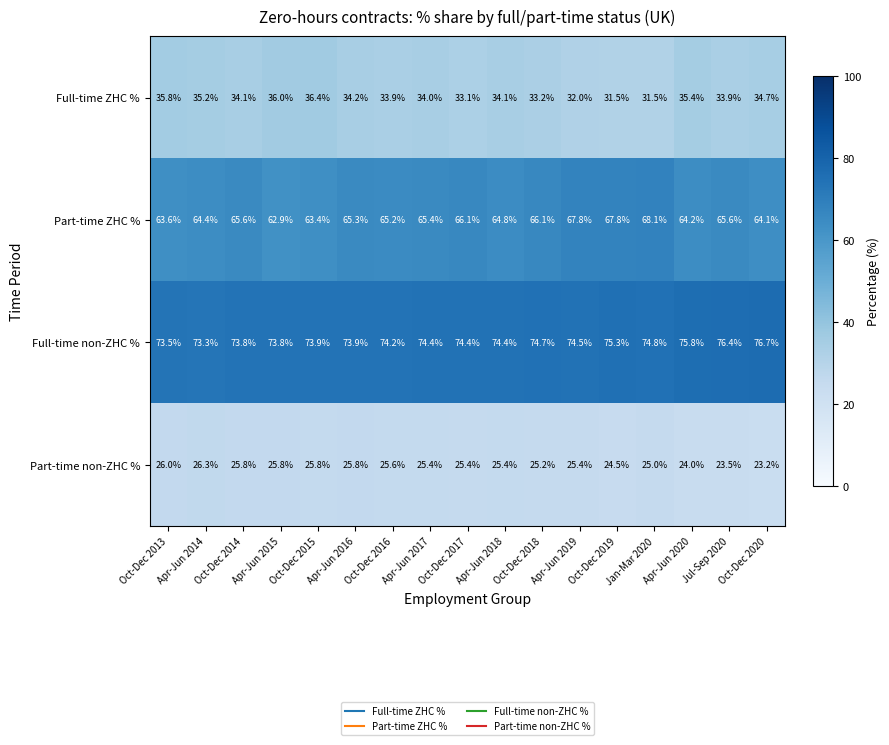

Which series has the largest range (max minus min)?

Part-time ZHC %